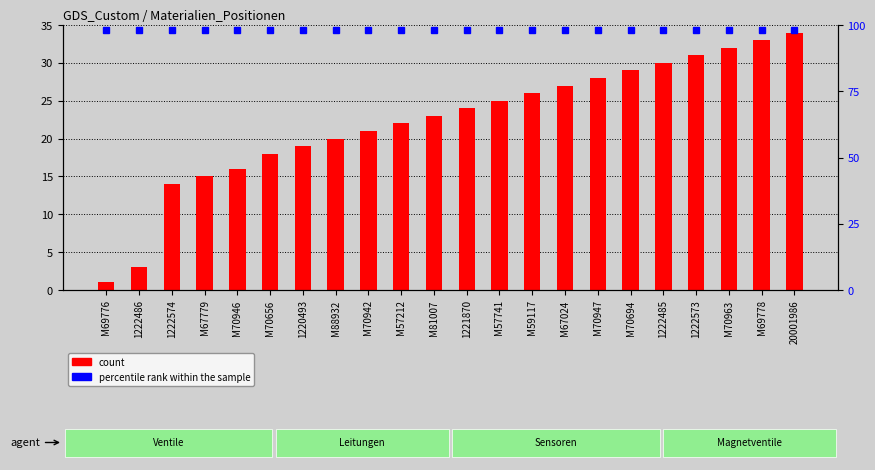

Reading left to right, transcribe all the data shown in this chart.

1	3	14	15	16	18	19	20	21	22	23	24	25	26	27	28	29	30	31	32	33	34